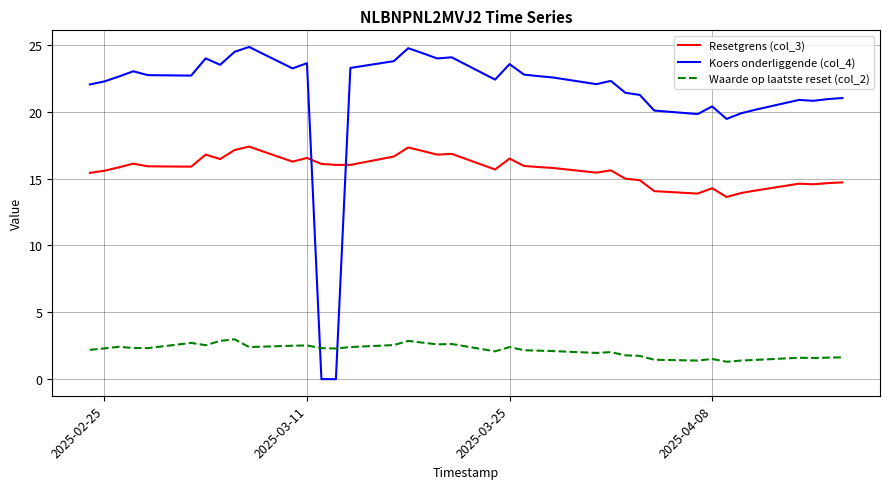

What are all the series names shown in the legend?

Resetgrens (col_3), Koers onderliggende (col_4), Waarde op laatste reset (col_2)